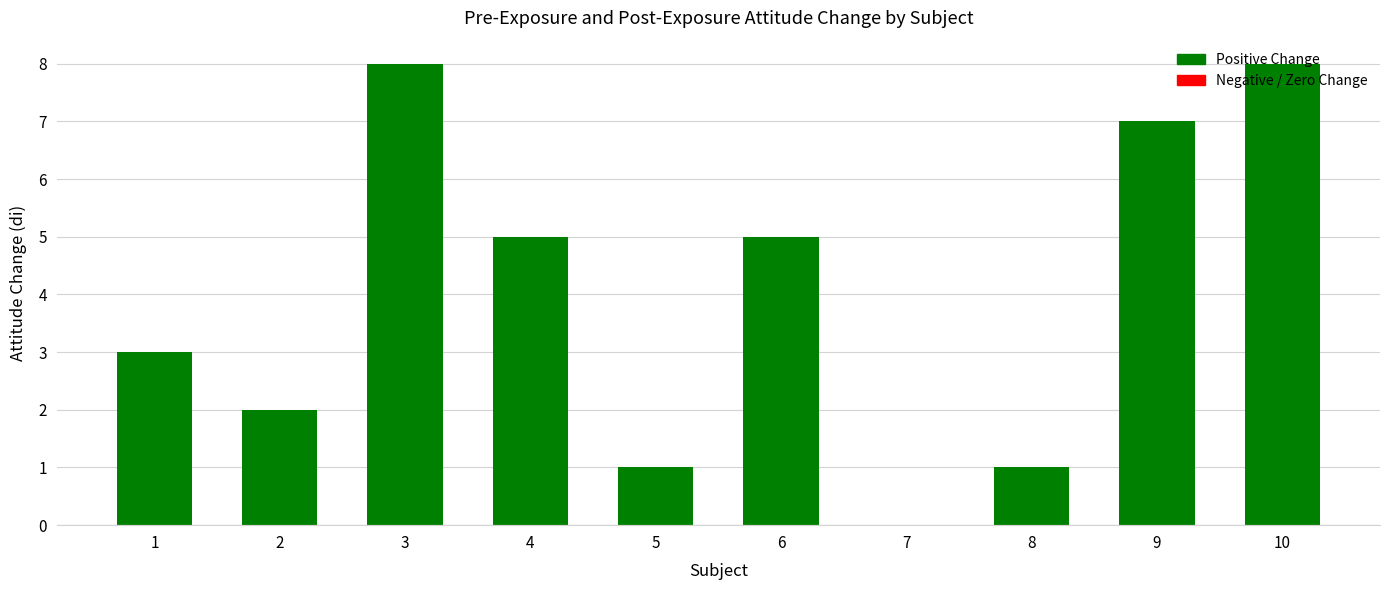

Reading left to right, extract all data points from this chart.

1=3	2=2	3=8	4=5	5=1	6=5	7=0	8=1	9=7	10=8